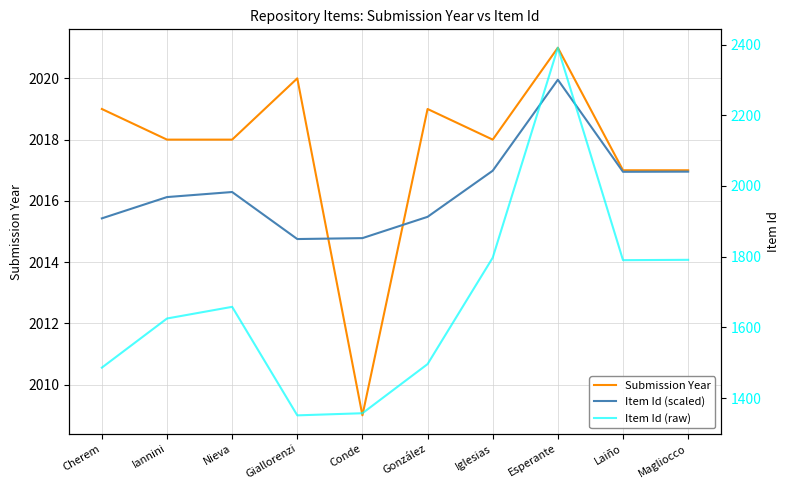

Where is Submission Year nearest to the value 2015?

Laiño